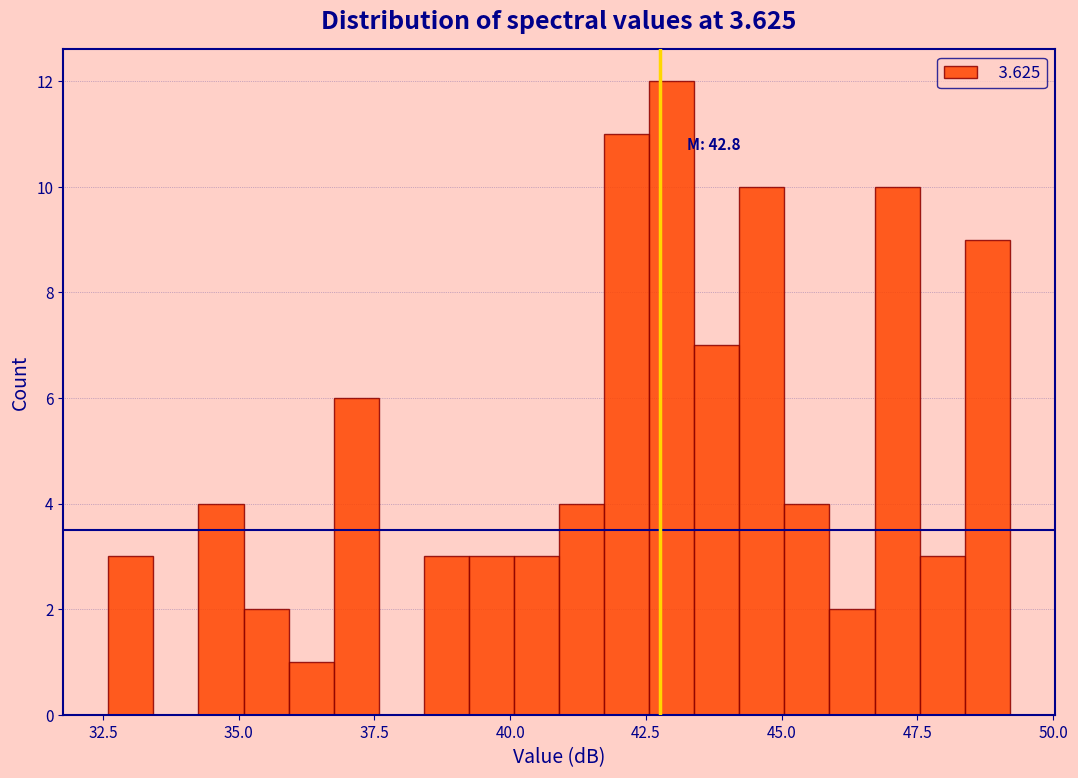

Read against the x-axis, roughly where is the centre of the tallest bar?

43.0